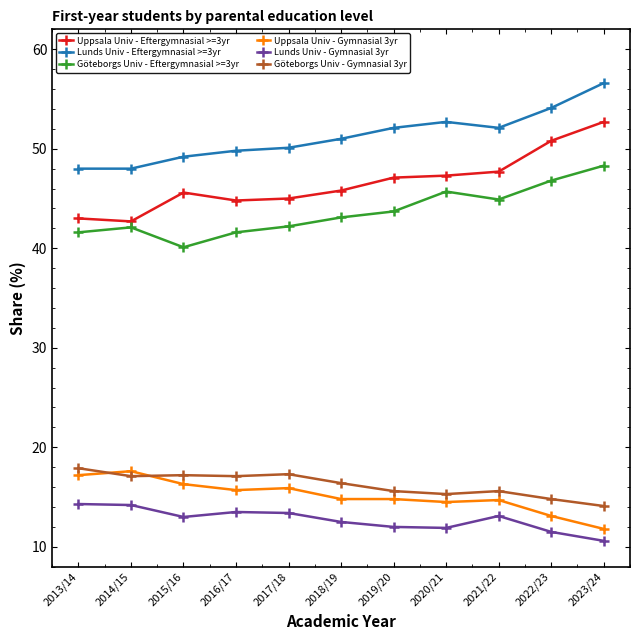

What is the label of the 9th point from the right?

2015/16